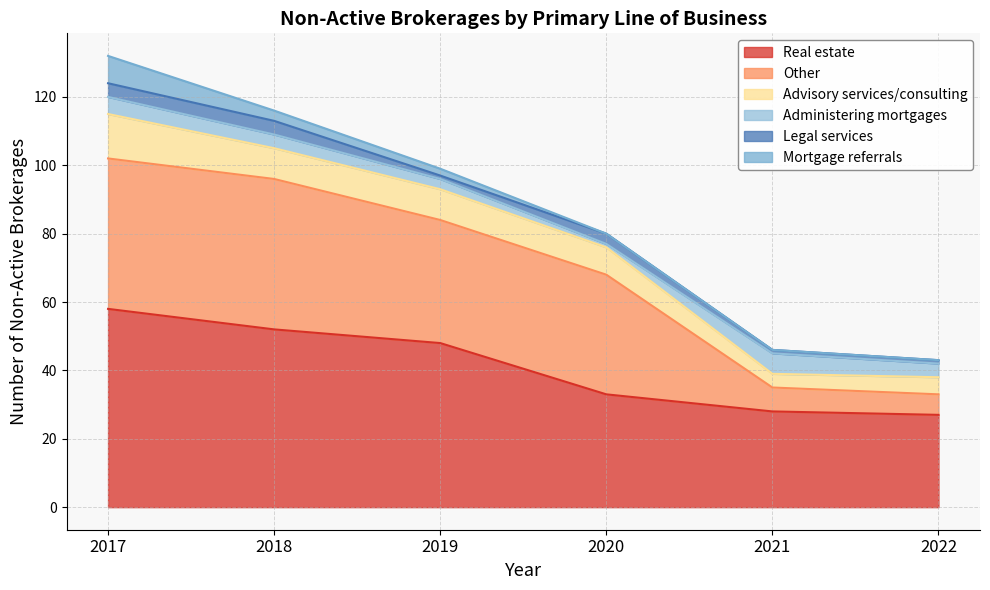

What is the sum of all Real estate values?

246